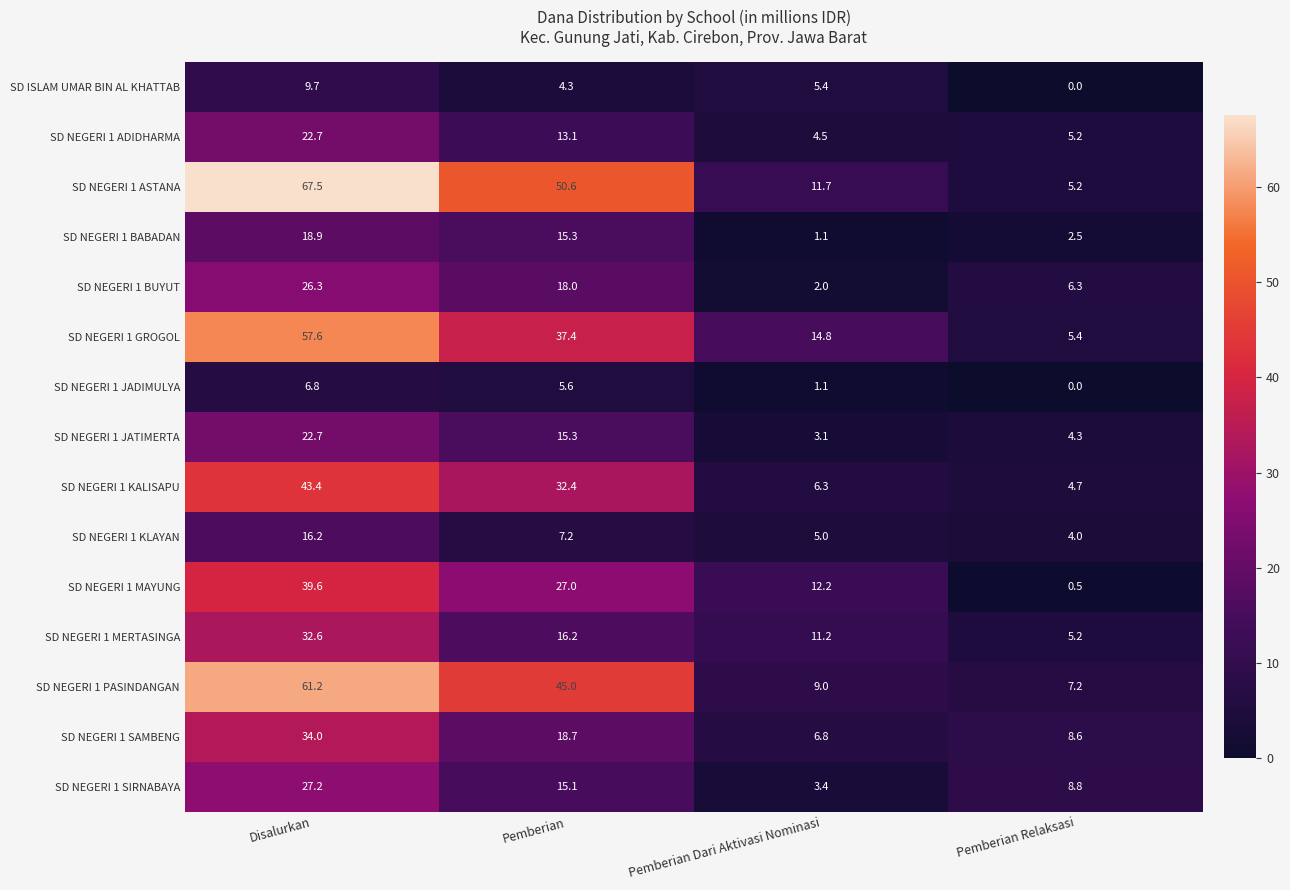

Which series has the largest total across all categories?

SD NEGERI 1 ASTANA